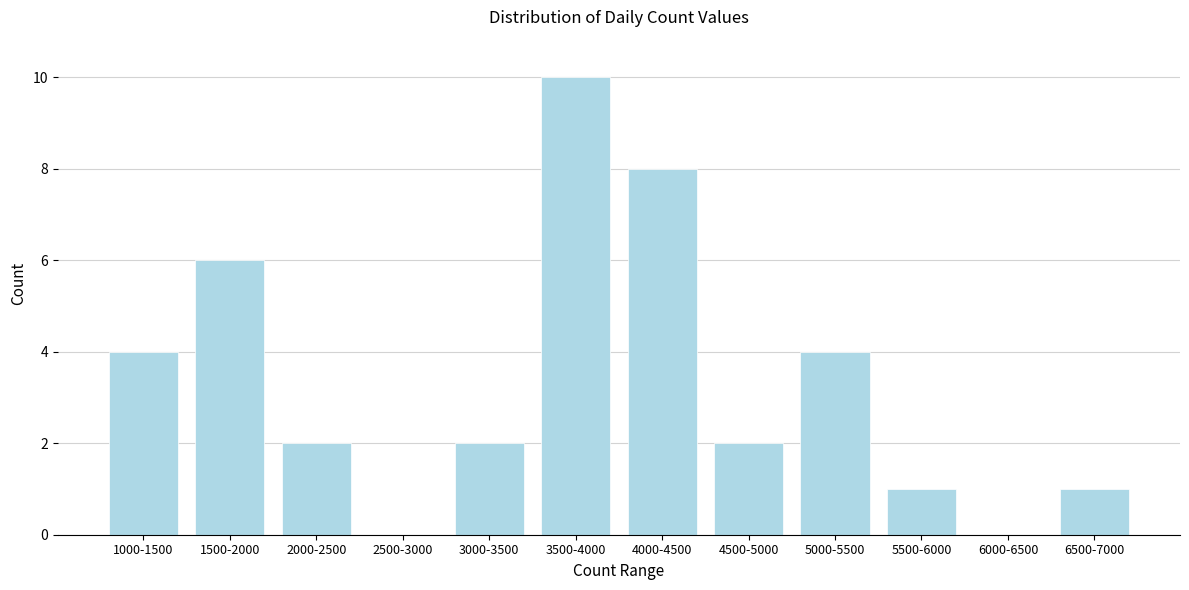

Reading left to right, what are all the values shown in this chart?

1000-1500=4	1500-2000=6	2000-2500=2	2500-3000=0	3000-3500=2	3500-4000=10	4000-4500=8	4500-5000=2	5000-5500=4	5500-6000=1	6000-6500=0	6500-7000=1